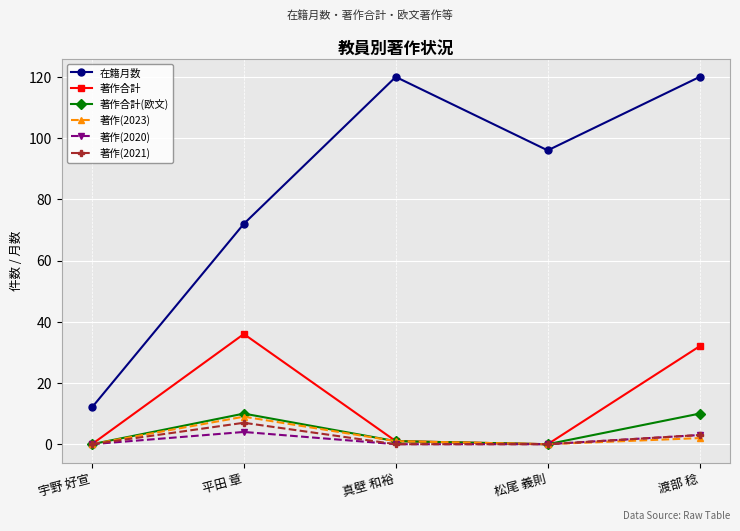

The 著作合計 series shows 36 at 平田 章. True or false?

True